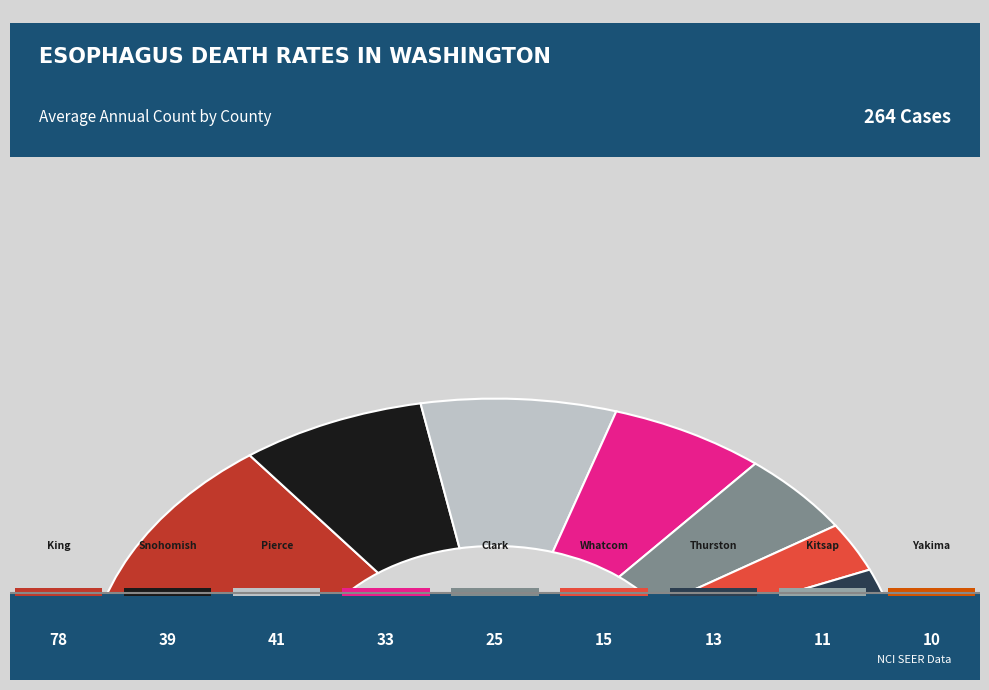

What is the change in value from Snohomish County to Pierce County?

+2